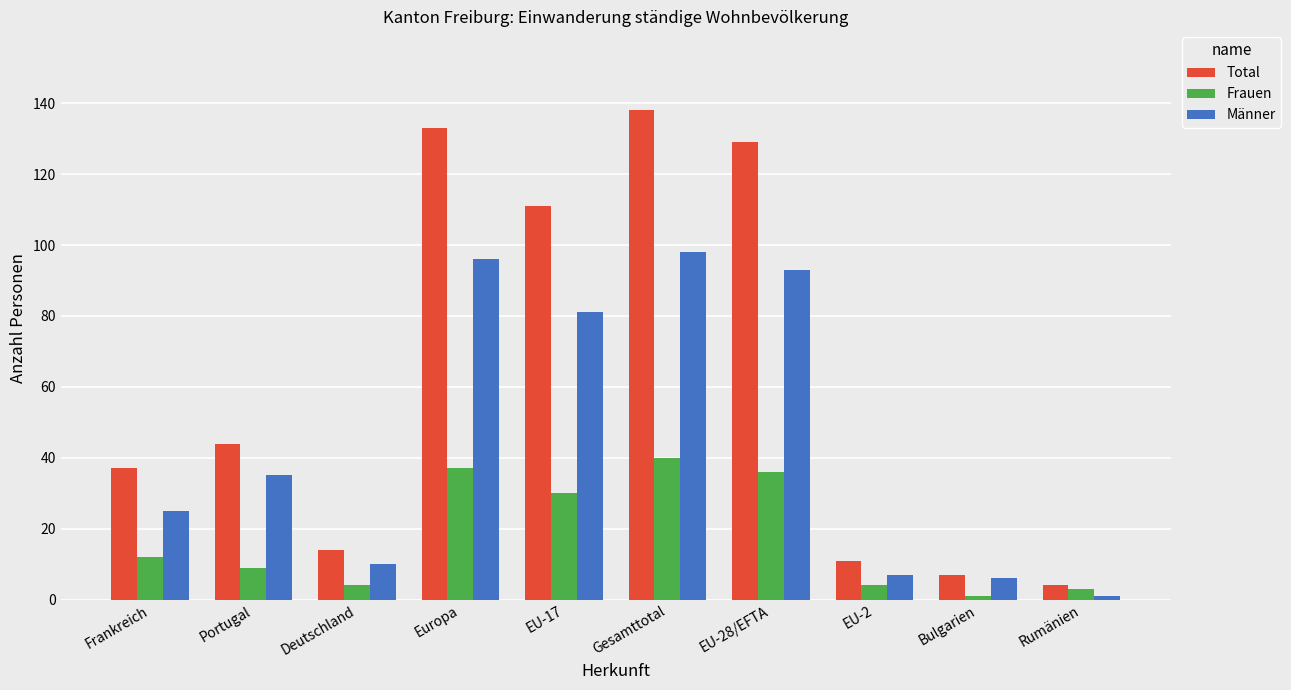

What is the difference between the highest and lowest values at Frankreich?

25